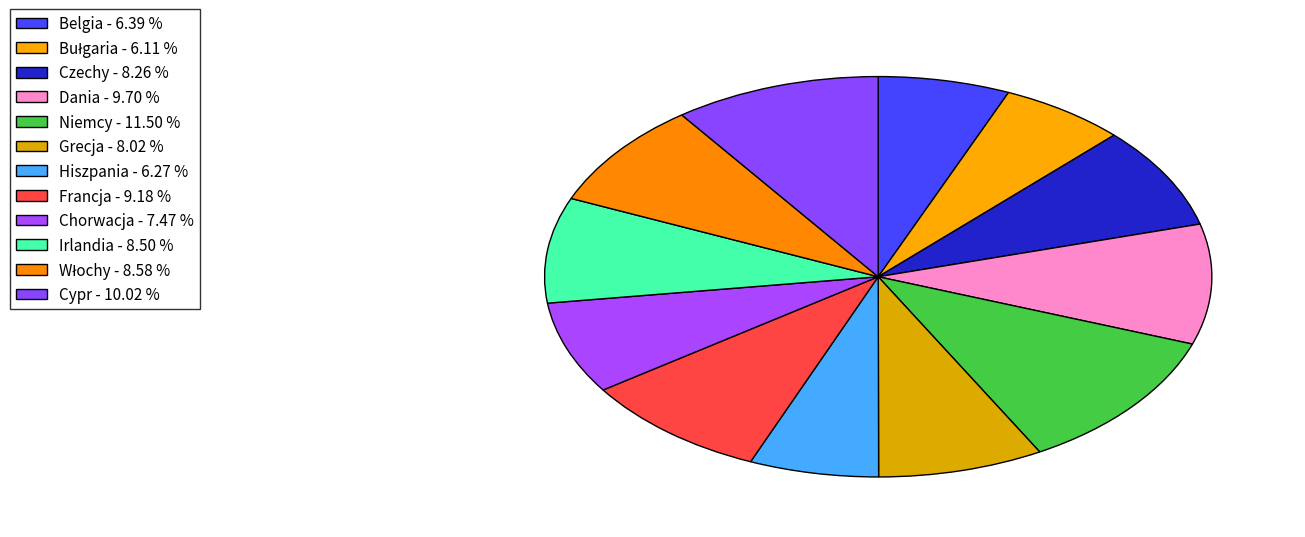

What is the ratio of the value at Irlandia to the value at Grecja?

1.1